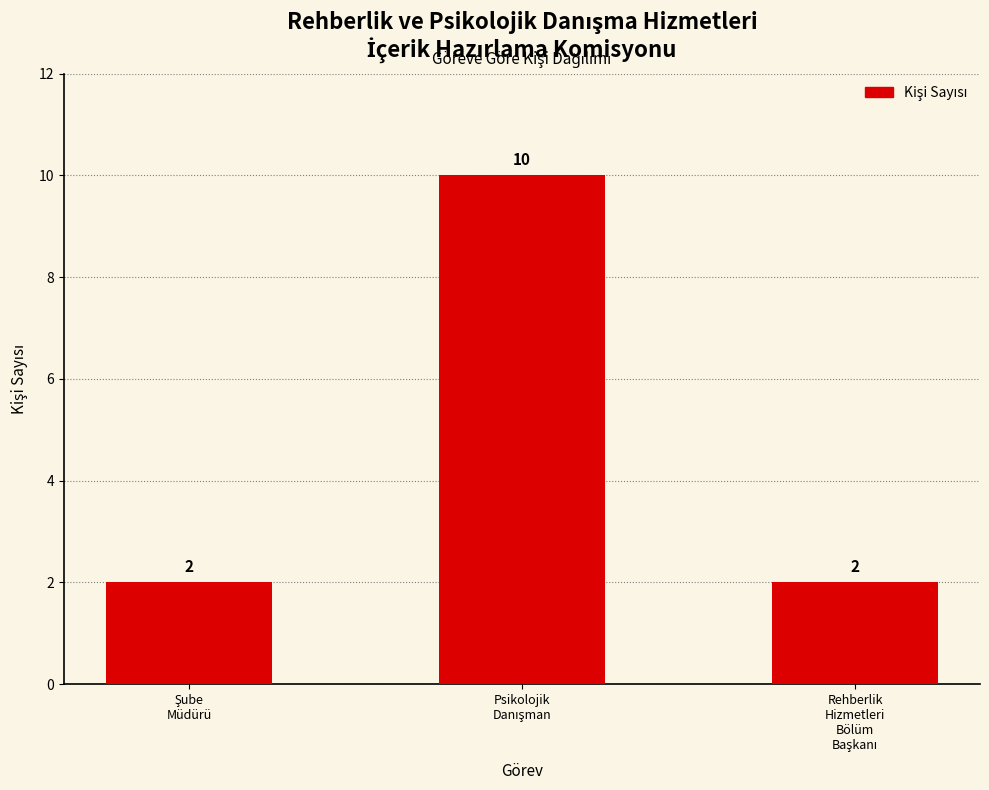

Count the values in the range 2 to 10.

3